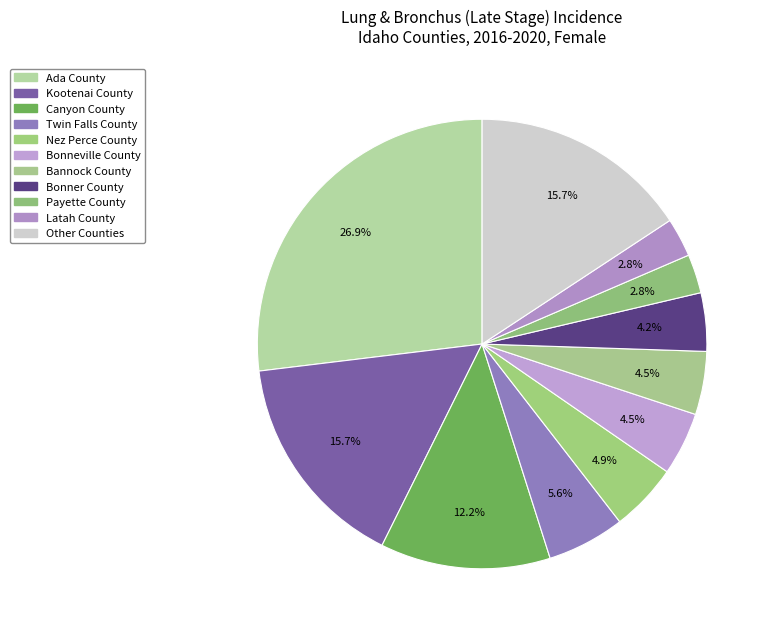

Which slice is the largest?

Ada County